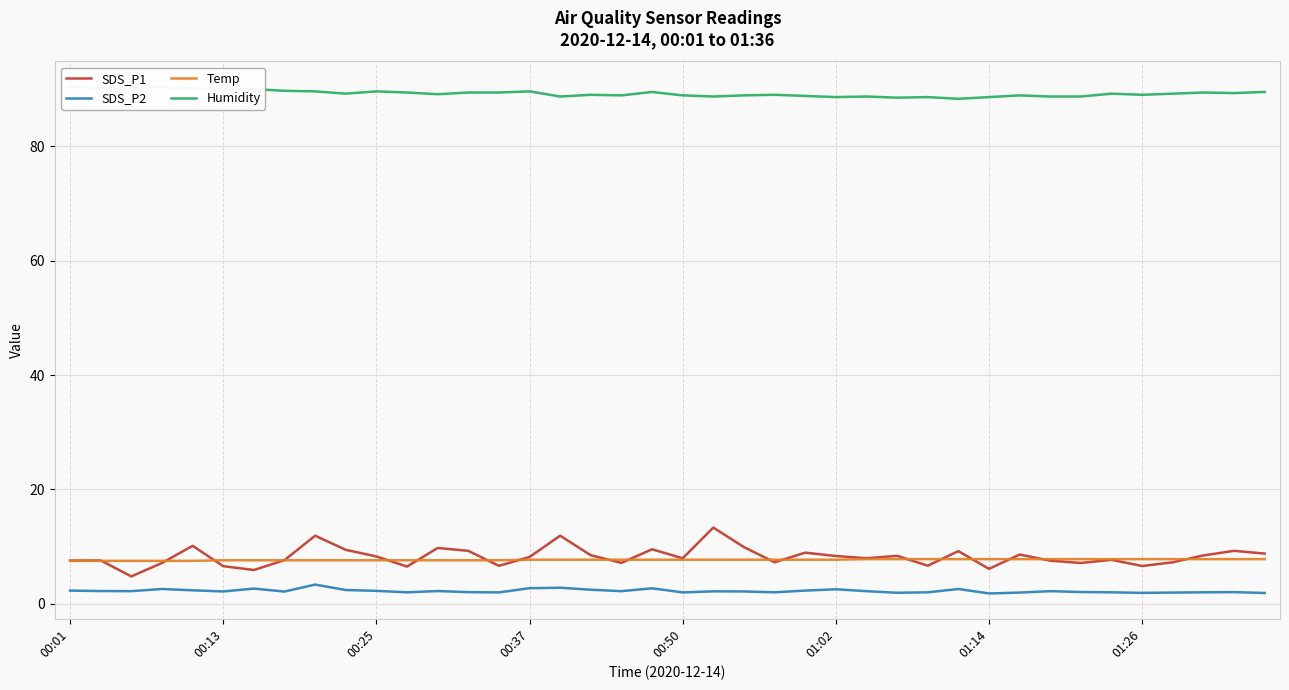

What is the difference between the second highest and second lowest values in the SDS_P2 series?

0.9